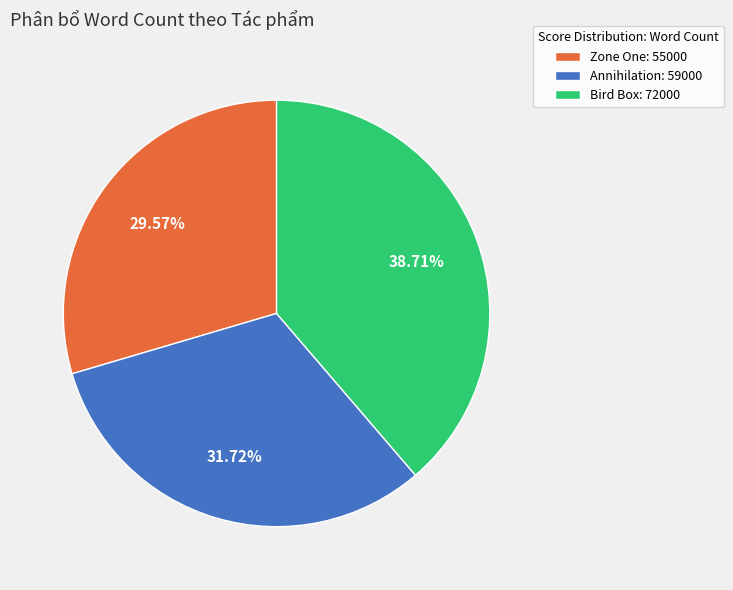

Is there any slice that represents more than half of the pie?

No